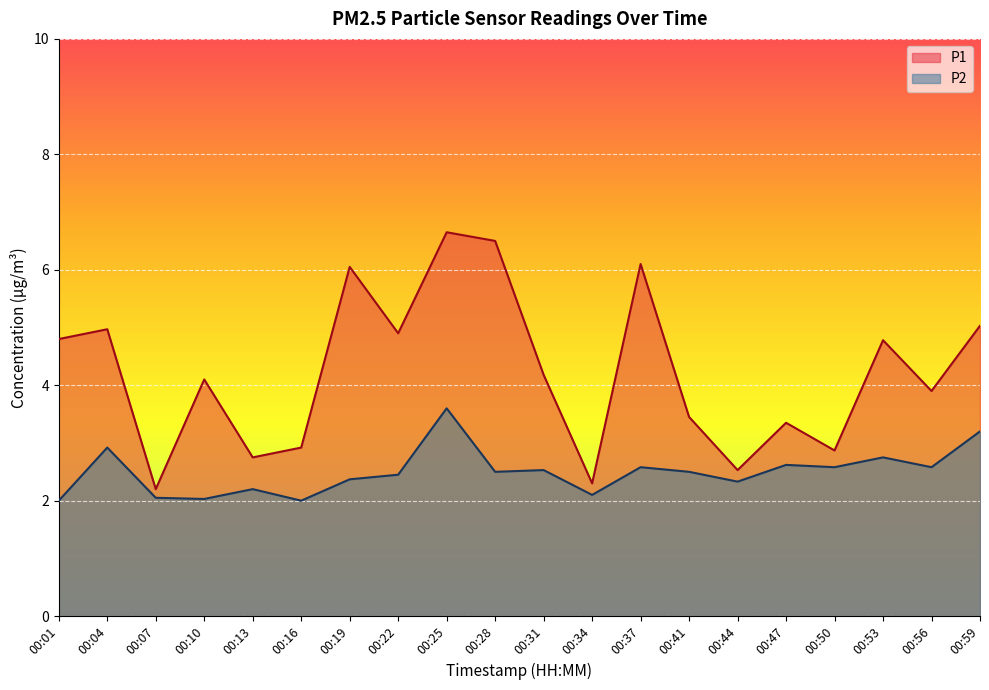

How many lines are shown in the chart?

2